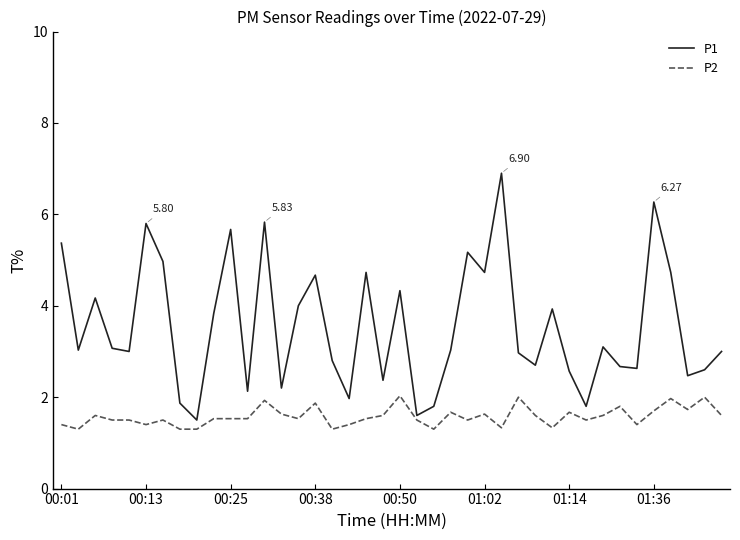

Which series has the largest total across all categories?

P1